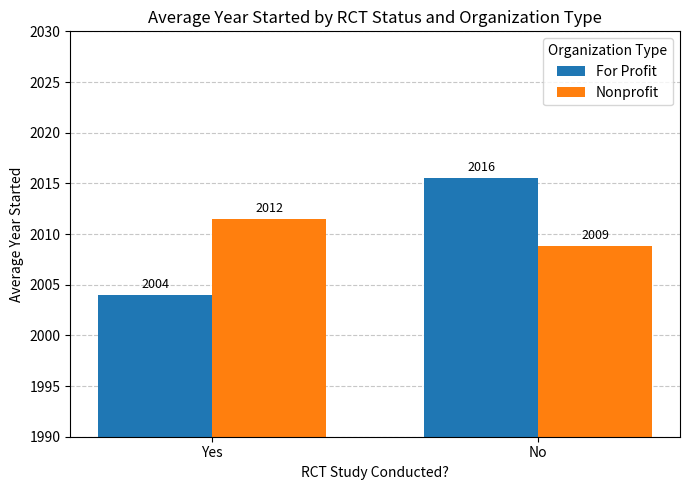

What is the sum of the Nonprofit values at No and Yes?

4020.3